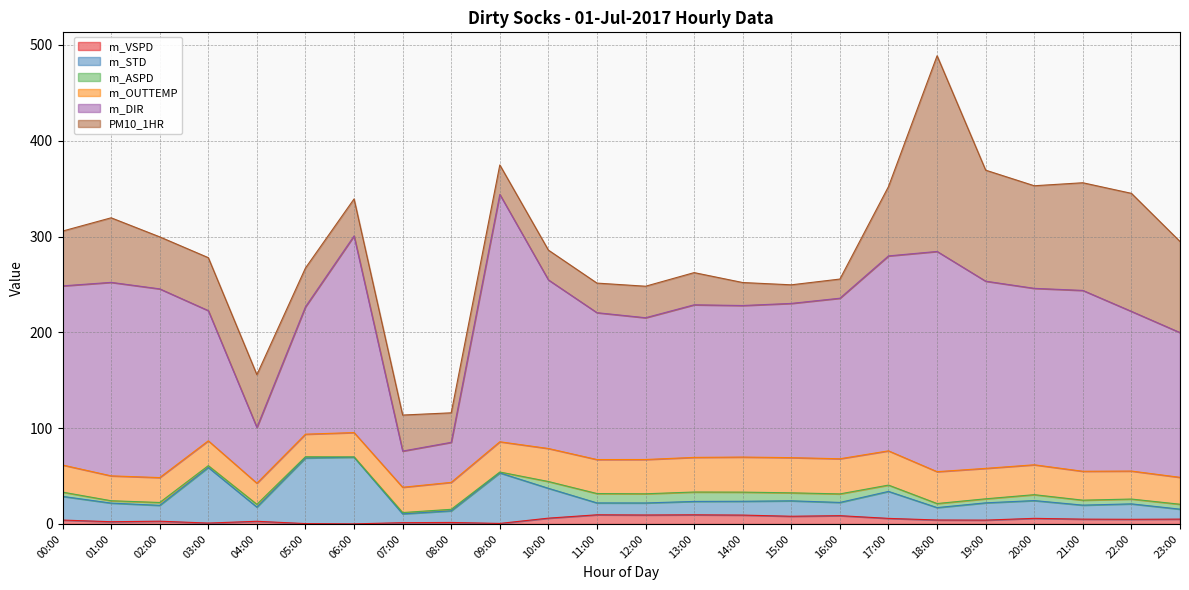

At which label does m_DIR first exceed 167?

00:00